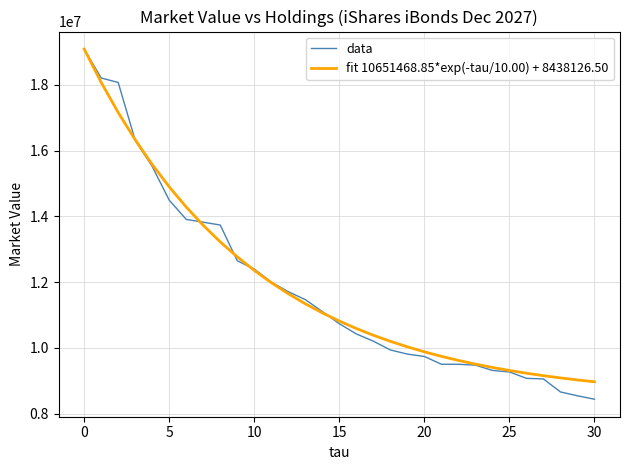

What is the greatest value displayed?

19089595.4